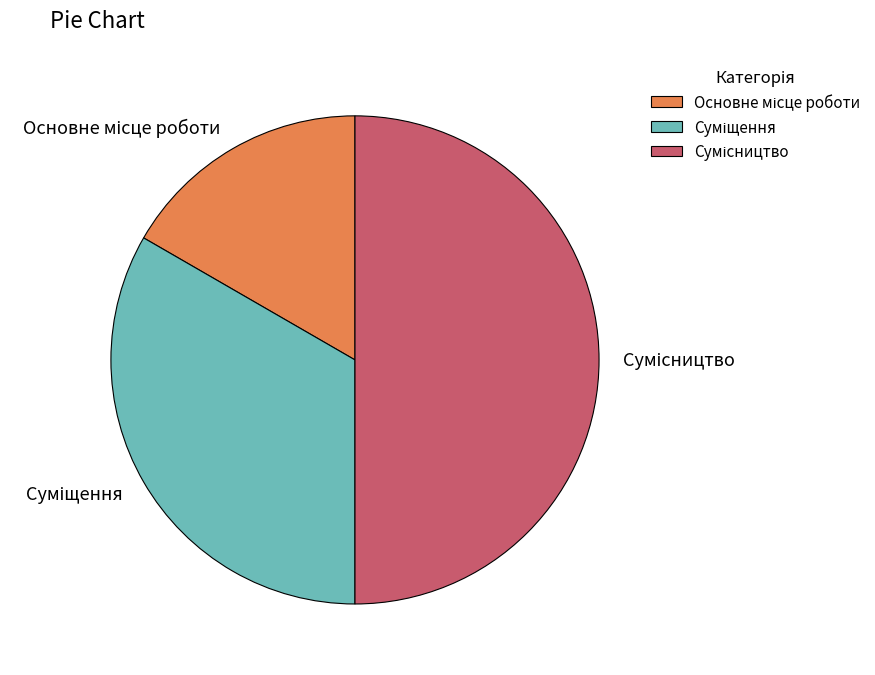

What is the total percentage of Основне місце роботи and Суміщення?

50.0%